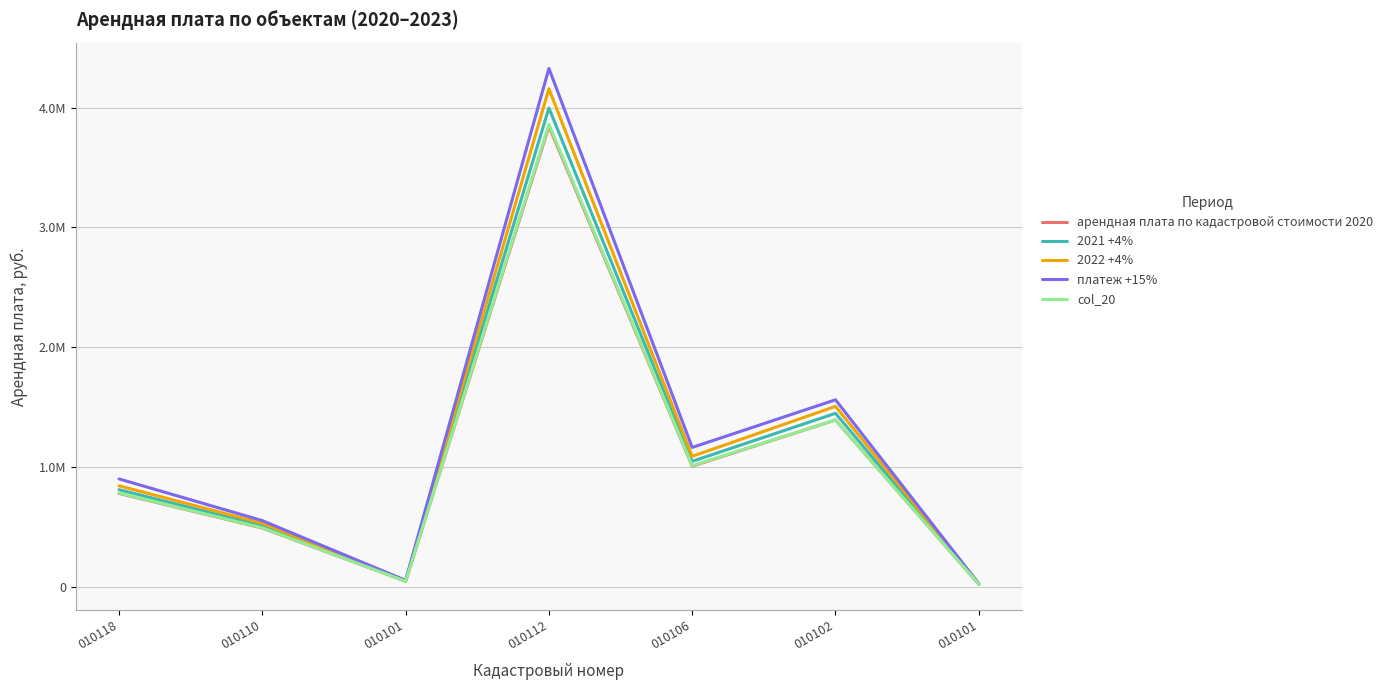

Does the chart have visible grid lines?

Yes